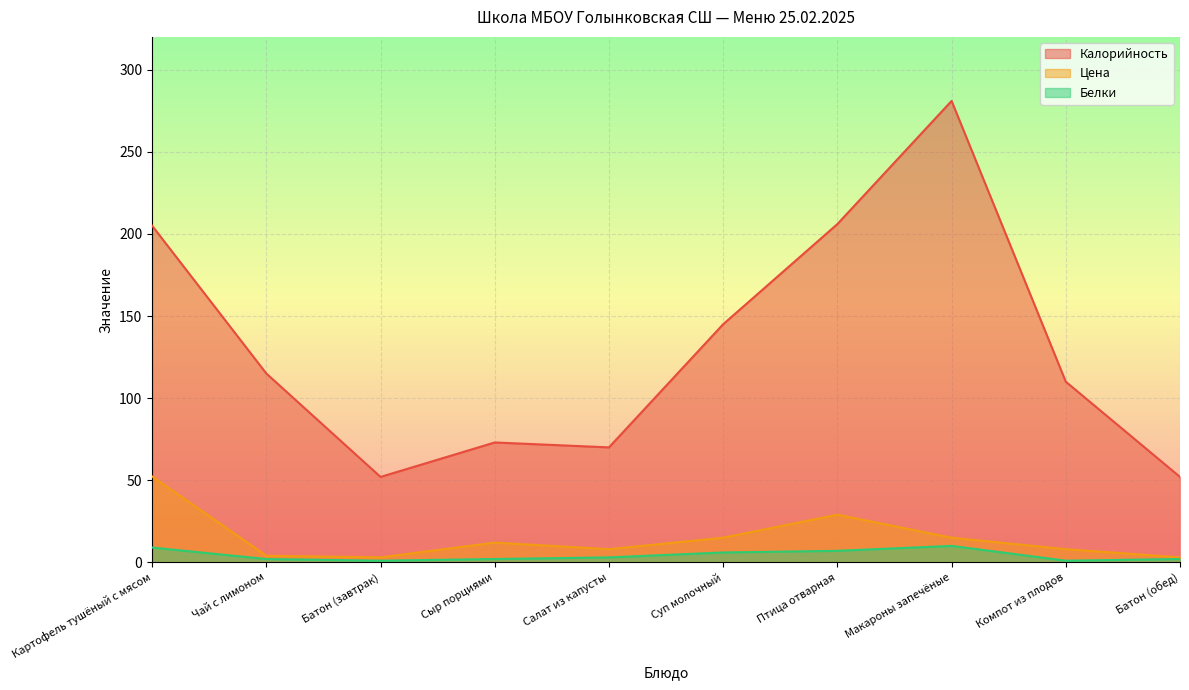

Reading left to right, what are all the values shown in this chart?

Калорийность: Картофель тушёный с мясом=205.0	Чай с лимоном=115.0	Батон (завтрак)=52.0	Сыр порциями=73.0	Салат из капусты=70.0	Суп молочный=145.0	Птица отварная=206.0	Макароны запечёные=281.0	Компот из плодов=110.0	Батон (обед)=52.0
Цена: Картофель тушёный с мясом=52.3	Чай с лимоном=4.0	Батон (завтрак)=3.0	Сыр порциями=12.0	Салат из капусты=8.0	Суп молочный=15.0	Птица отварная=29.0	Макароны запечёные=15.0	Компот из плодов=8.0	Батон (обед)=3.0
Белки: Картофель тушёный с мясом=9.0	Чай с лимоном=2.0	Батон (завтрак)=1.0	Сыр порциями=2.0	Салат из капусты=3.0	Суп молочный=6.0	Птица отварная=7.0	Макароны запечёные=10.0	Компот из плодов=1.0	Батон (обед)=2.0